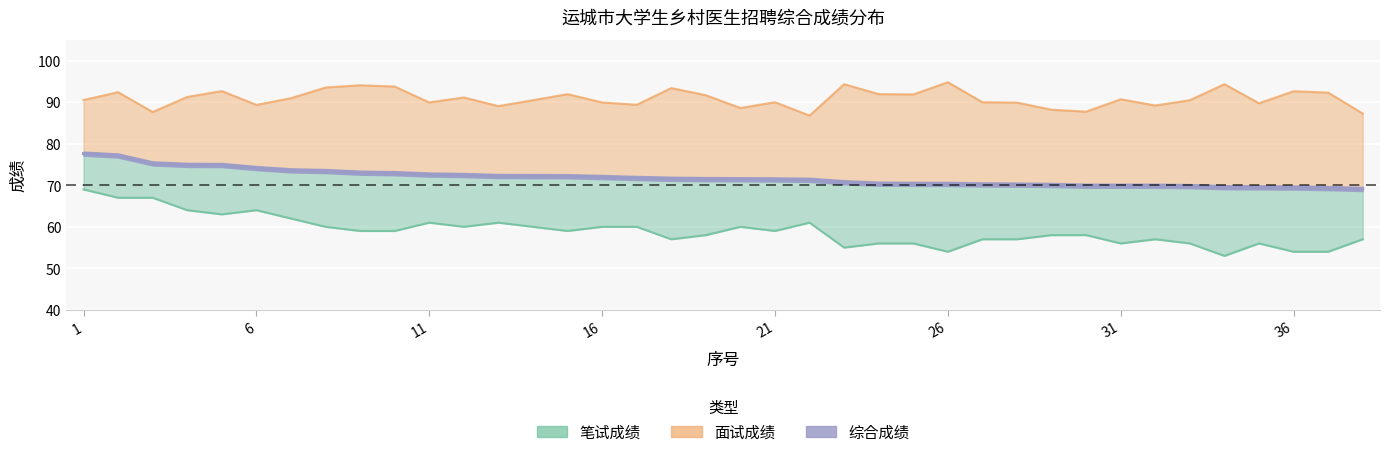

True or false: 综合成绩 and 笔试成绩 intersect in this chart.

False